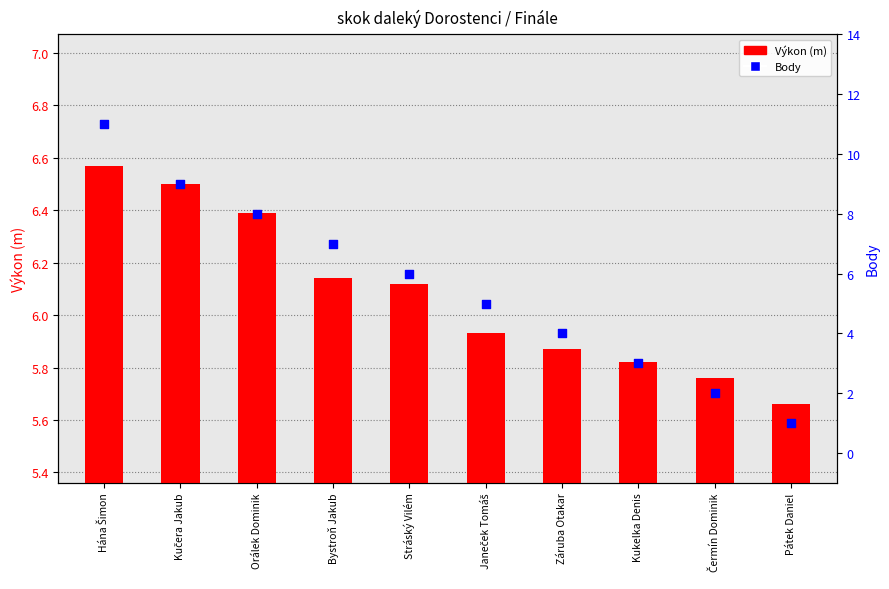

At which category is the sum across all series the highest?

Hána Šimon